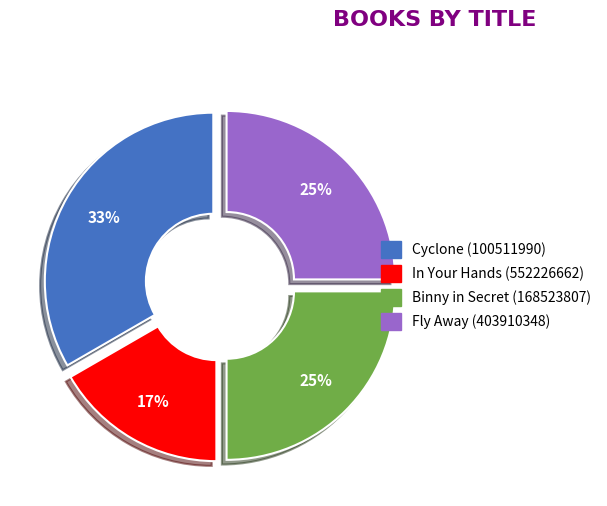

Does any single category account for the majority?

No